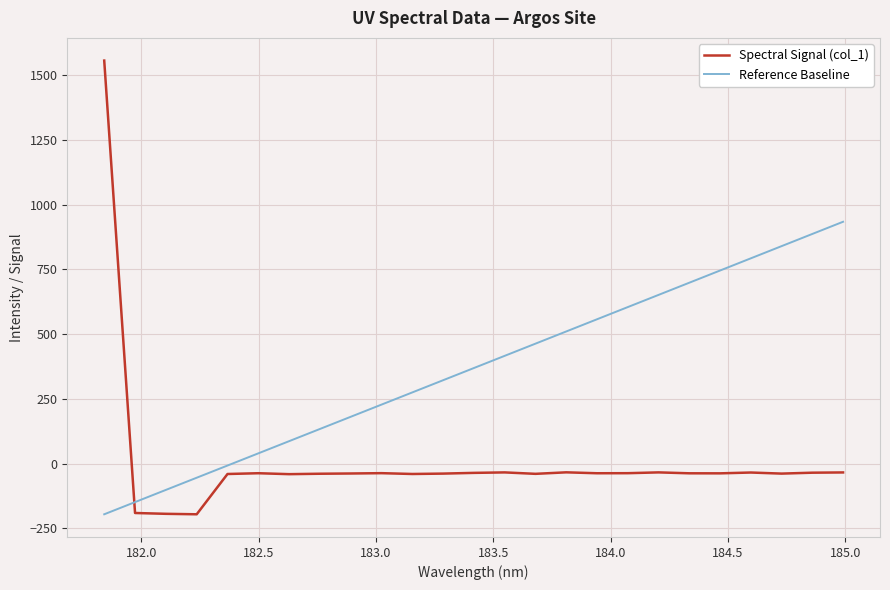

List the series in order of their overall mean, highest first.

Reference Baseline, Spectral Signal (col_1)